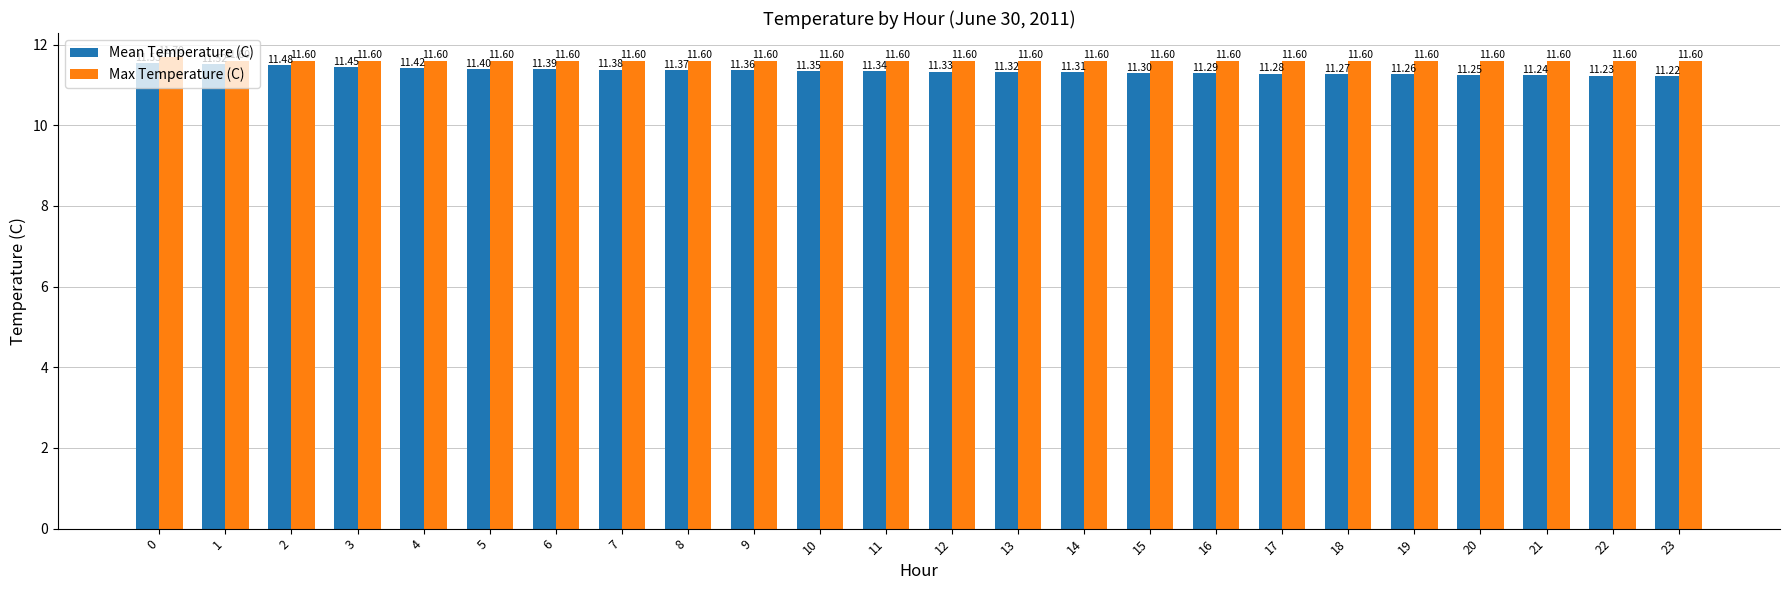

What are all the series names shown in the legend?

Mean Temperature (C), Max Temperature (C)